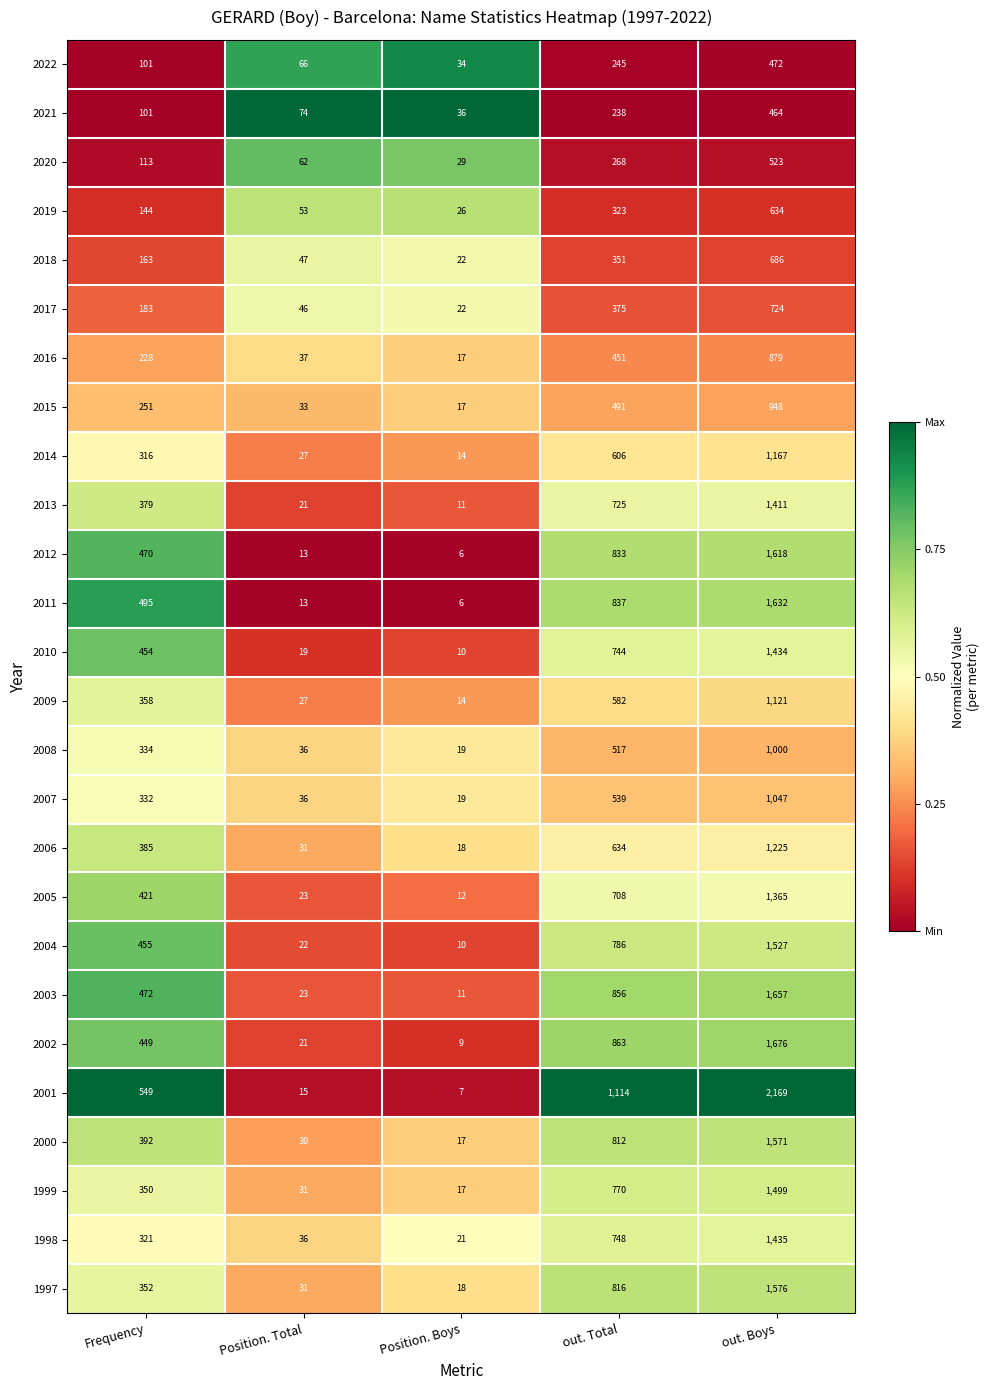

What is the greatest value displayed?

2169